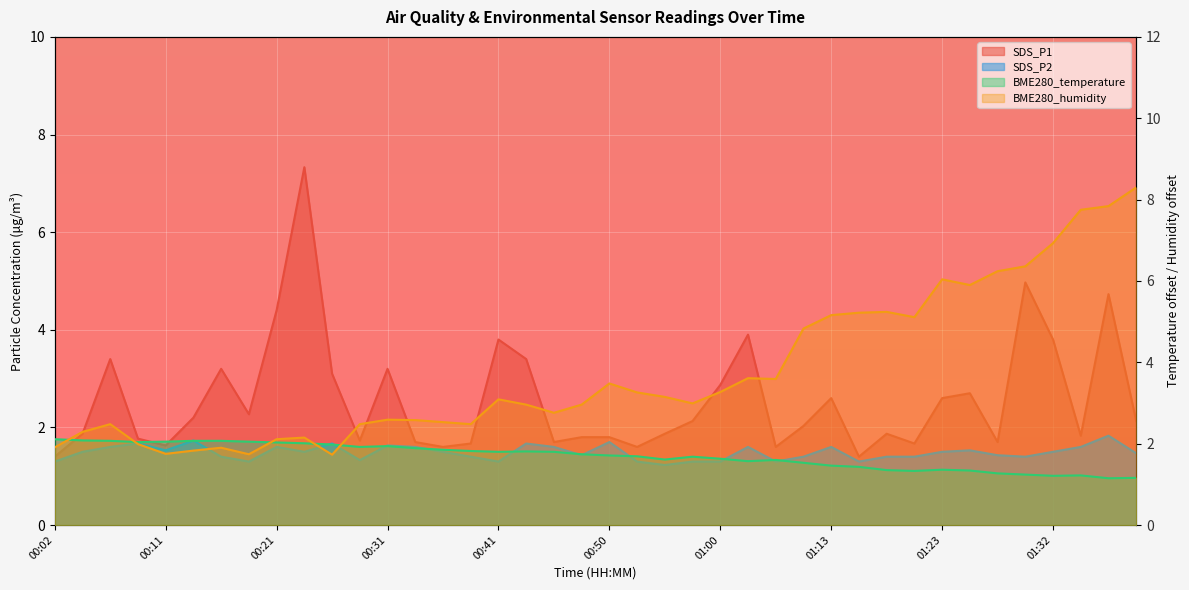

Is it true that BME280_humidity equals 1.9 at 00:02?

True